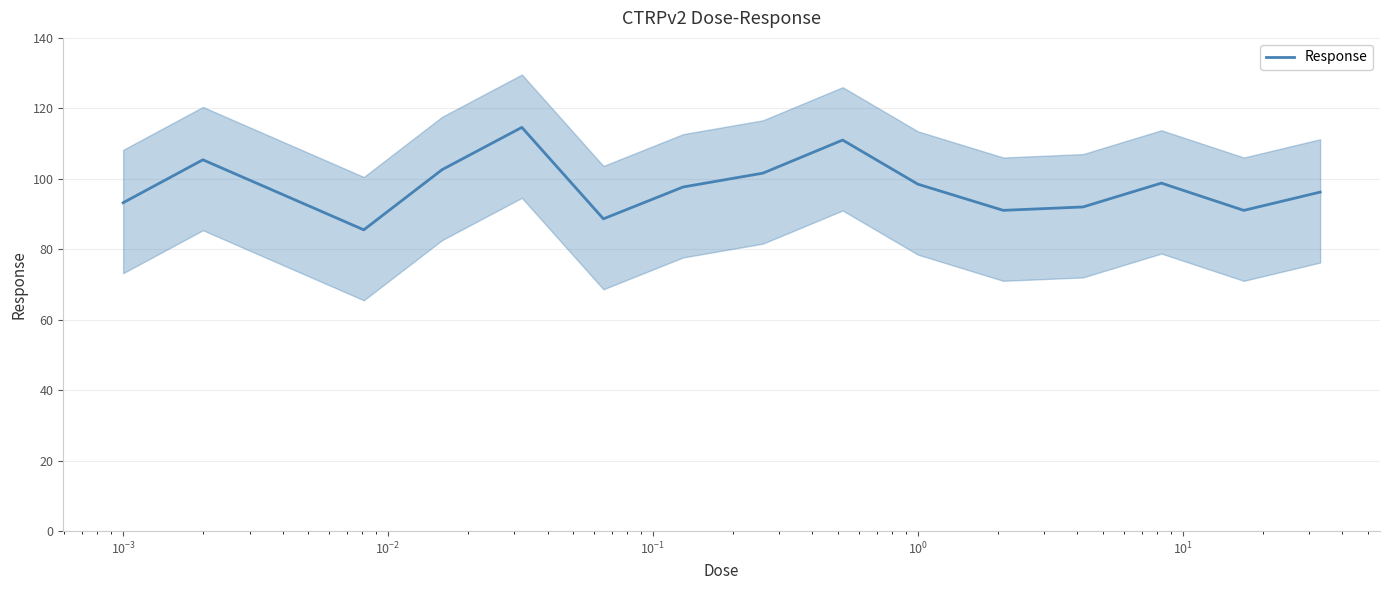

What is the minimum value for Response?

85.5